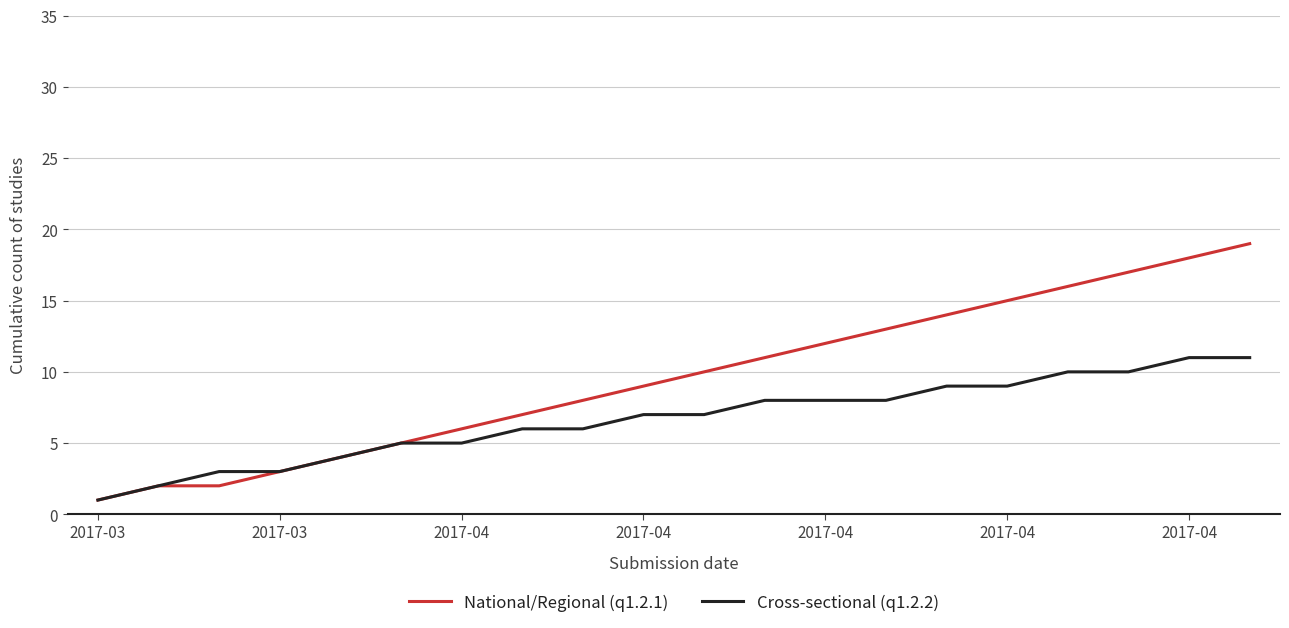

What is the maximum value shown in the chart?

19